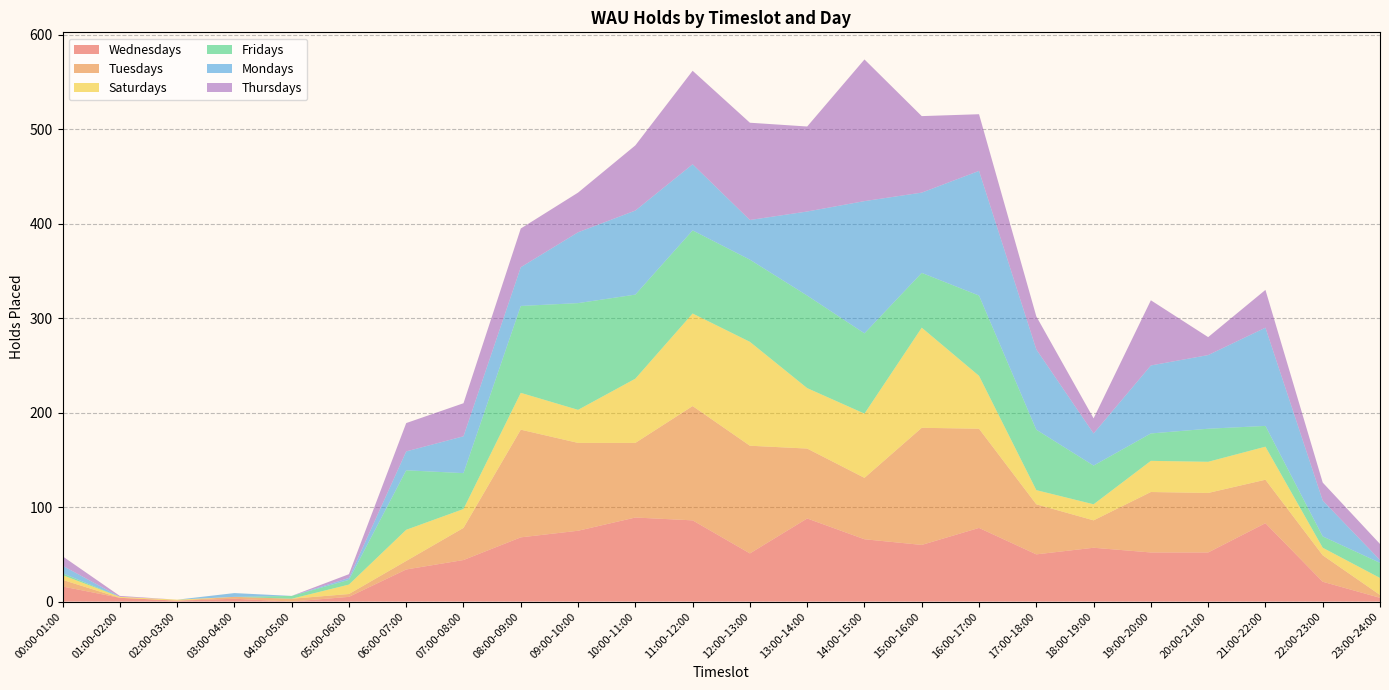

Reading left to right, list all the values displayed in this chart.

Wednesdays: 16	4	1	3	0	5	34	44	68	75	89	86	51	88	66	60	78	50	57	52	52	83	21	4
Tuesdays: 7	0	0	2	3	3	9	34	114	93	79	121	114	74	65	124	105	53	29	64	63	46	28	3
Saturdays: 5	1	1	0	0	10	33	20	39	35	68	98	110	64	68	106	56	15	17	33	33	35	8	18
Fridays: 2	0	0	0	3	5	63	38	92	113	89	88	87	98	85	58	85	64	41	29	35	22	12	16
Mondays: 8	0	0	4	0	2	20	39	41	75	89	70	42	89	140	85	132	85	34	72	78	104	38	3
Thursdays: 10	1	0	0	0	4	30	35	41	42	69	99	103	90	150	81	60	35	16	69	19	40	19	17